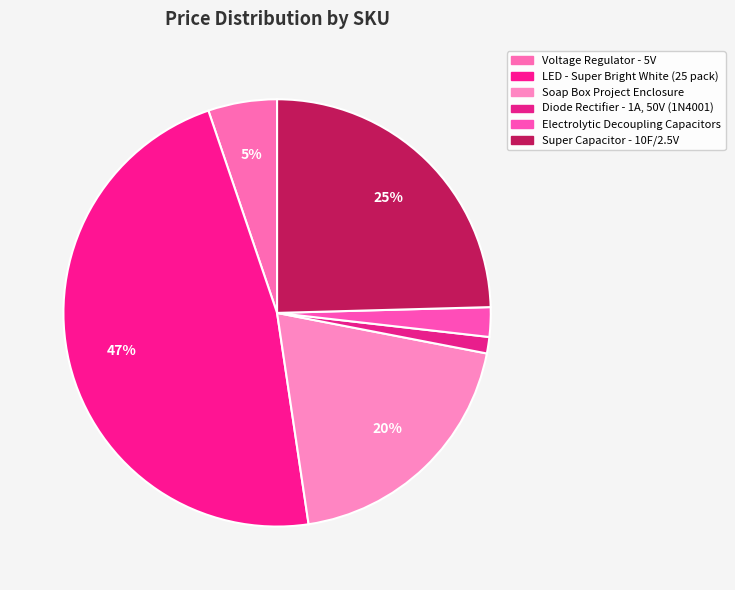

How many slices are in this pie chart?

6